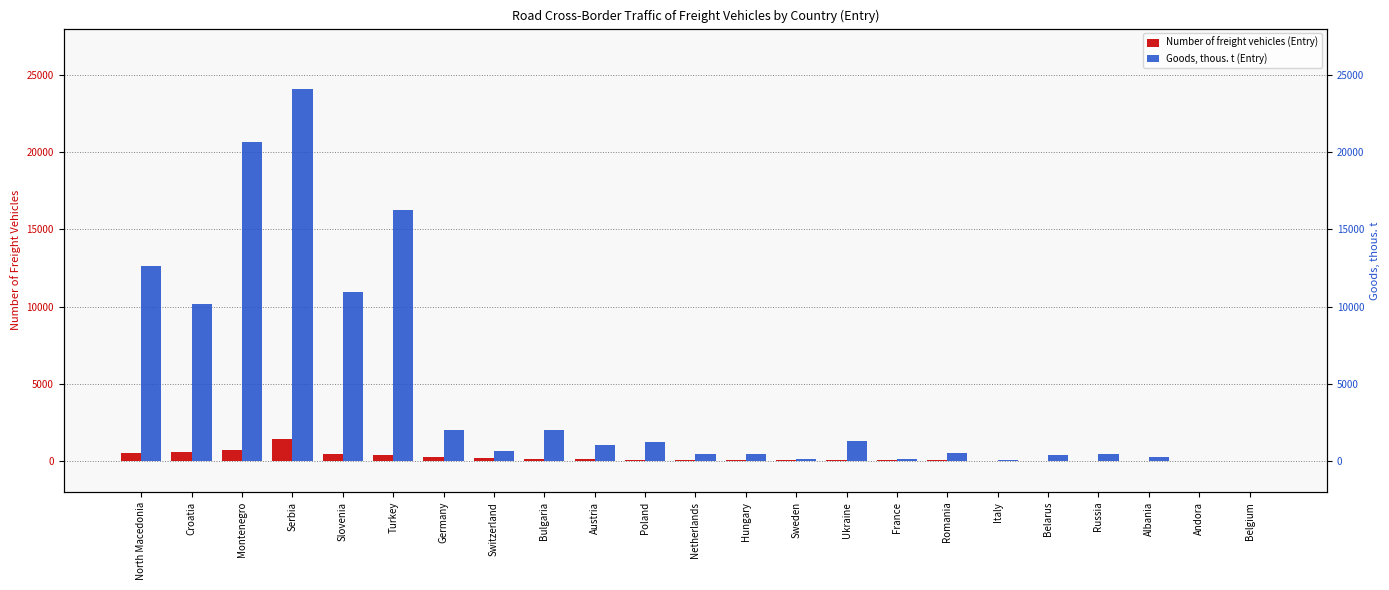

What is the total value across all series at Serbia?

25513